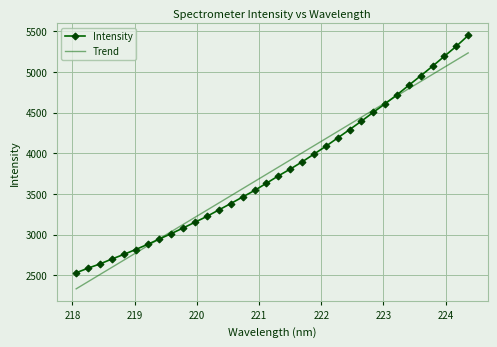

Rank the series by their maximum value, from lowest to highest.

Trend, Intensity